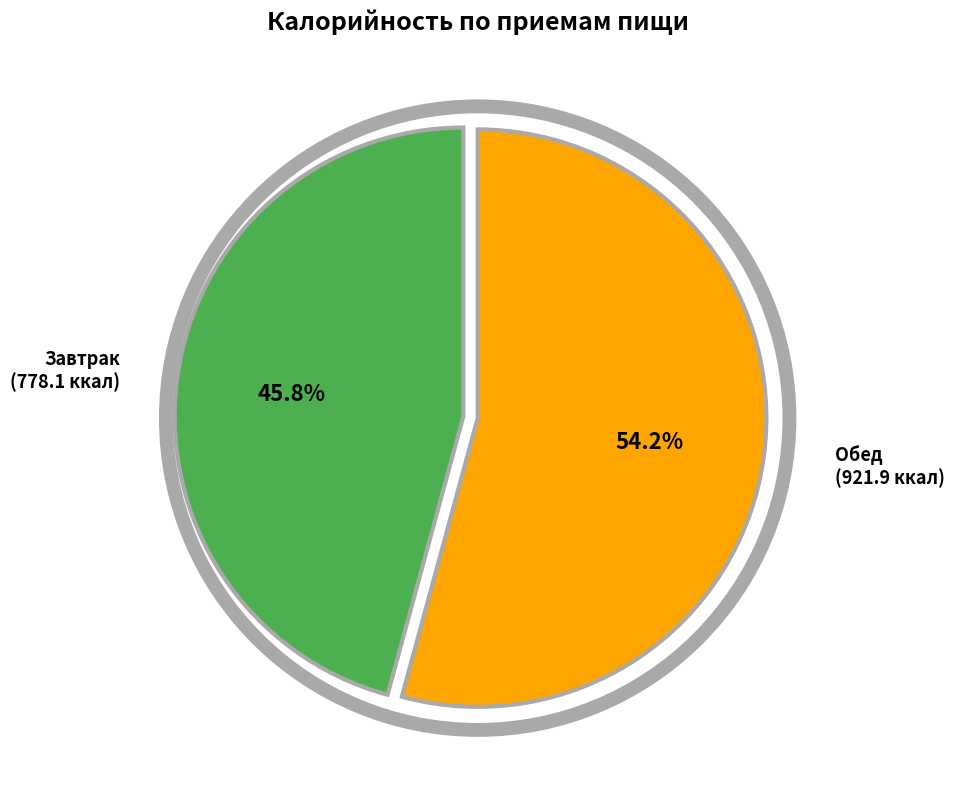

How much of the chart is everything except Обед?

45.8%